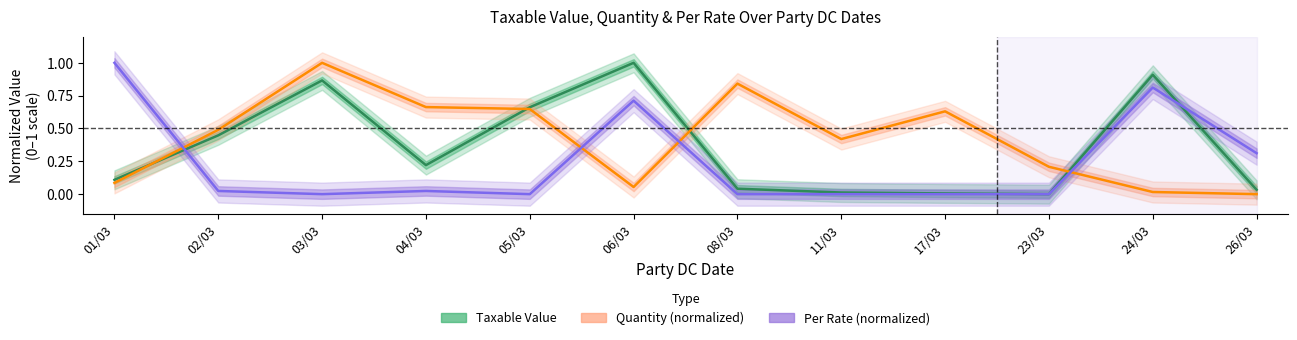

Rank the series at 24/03 from highest to lowest value.

Taxable Value, Per Rate, Quantity